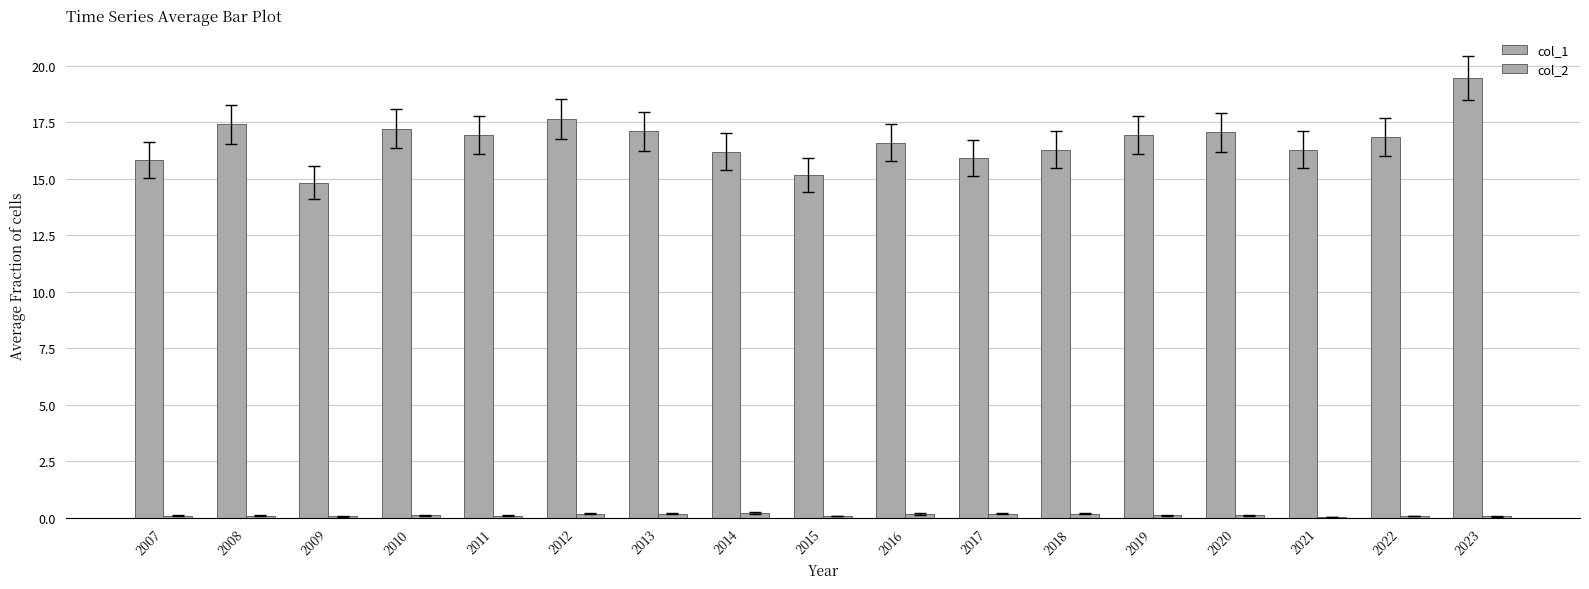

Are the bars horizontal?

No